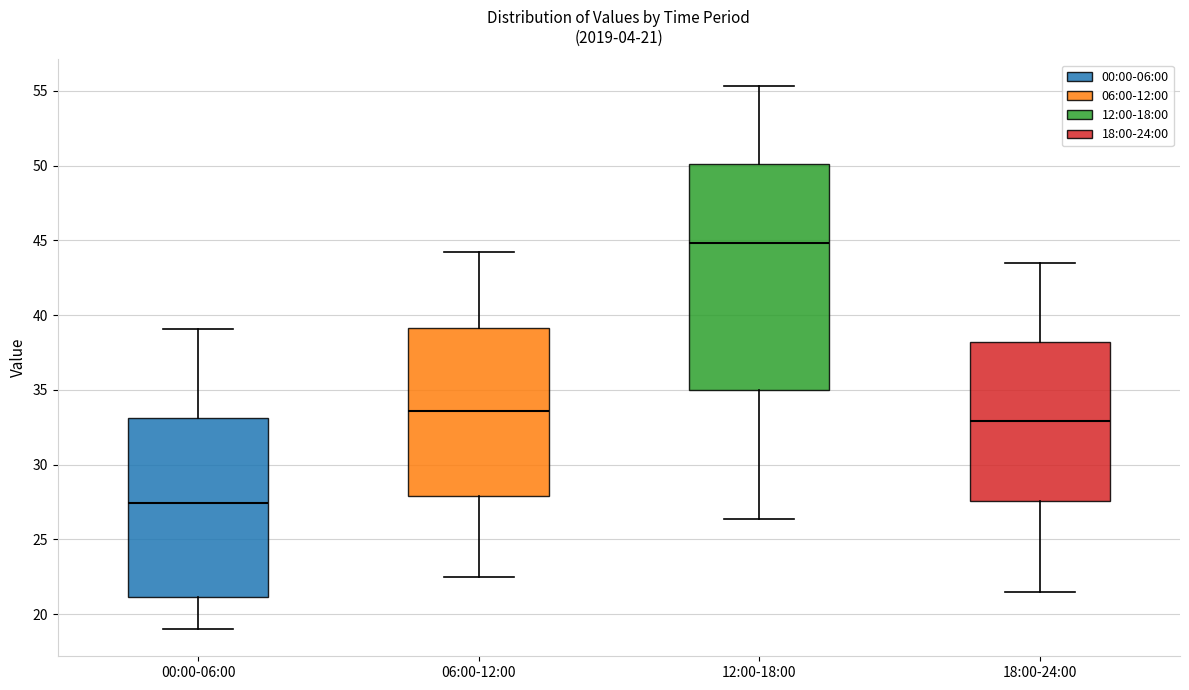

Which box is the tallest, from its lower edge to its upper edge?

12:00-18:00